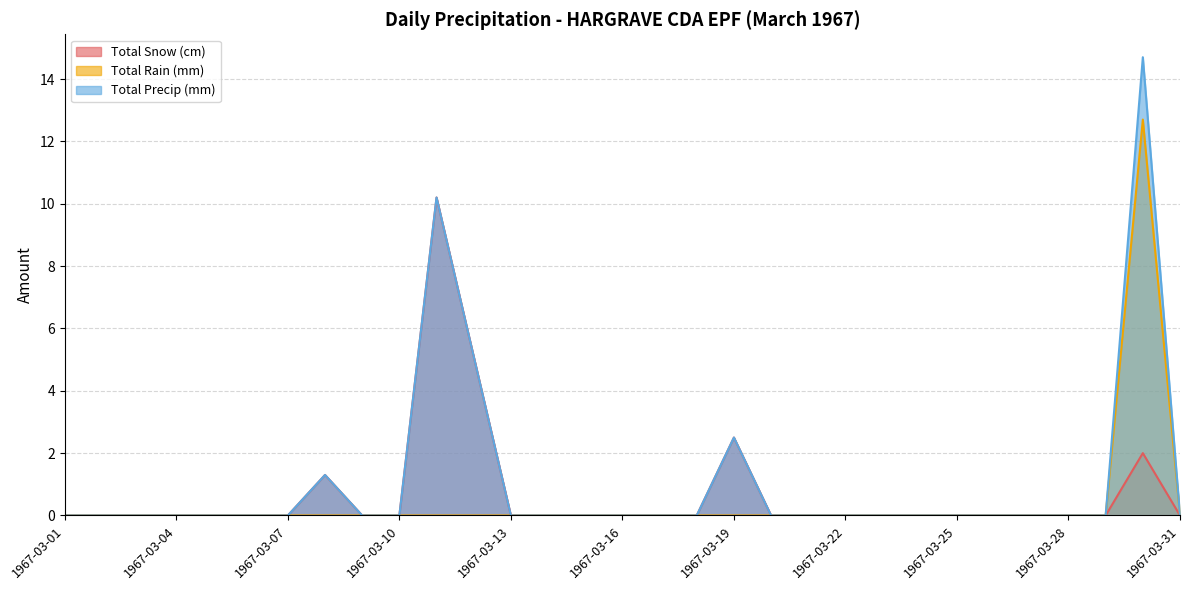

At 1967-03-11, list the series in order from smallest to largest.

Total Rain (mm), Total Snow (cm), Total Precip (mm)